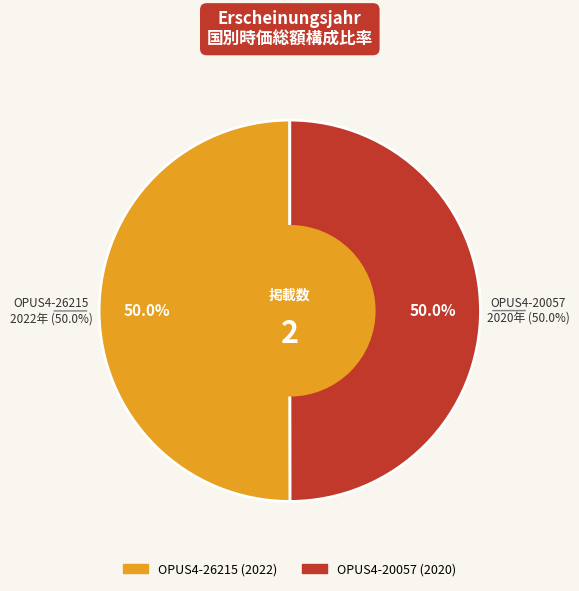

What is the smallest slice in the pie chart?

OPUS4-20057